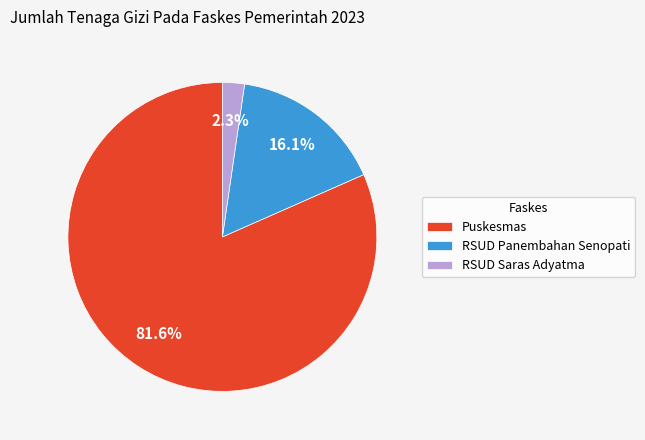

How many segments does this pie chart have?

3